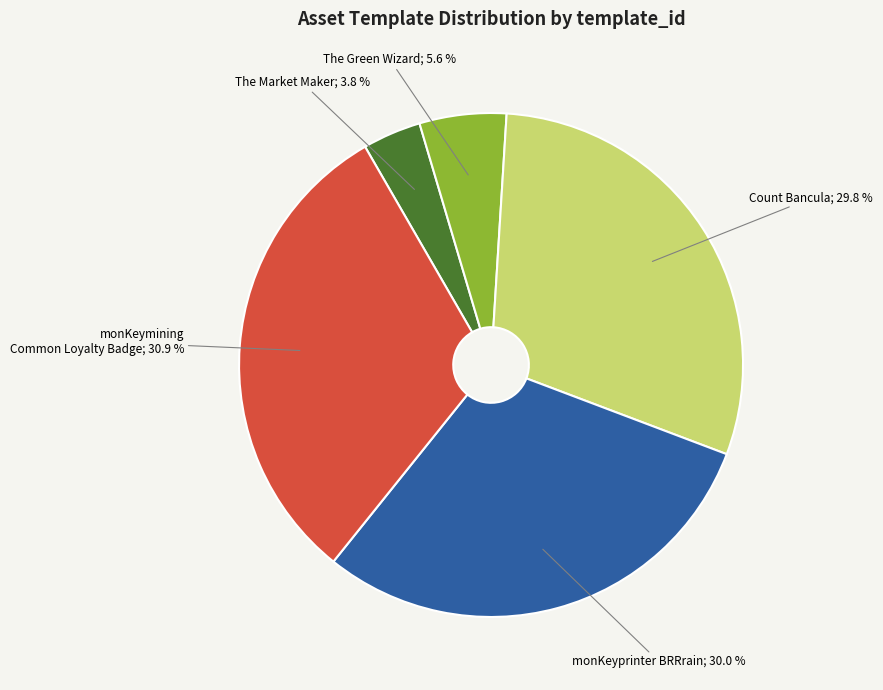

Does any single category account for the majority?

No